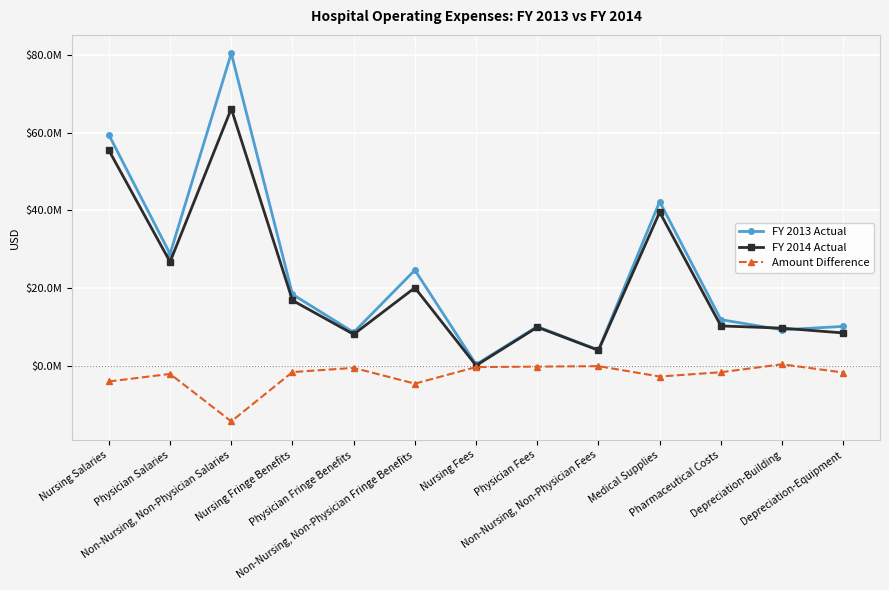

At which category is the sum across all series the highest?

Non-Nursing, Non-Physician Salaries